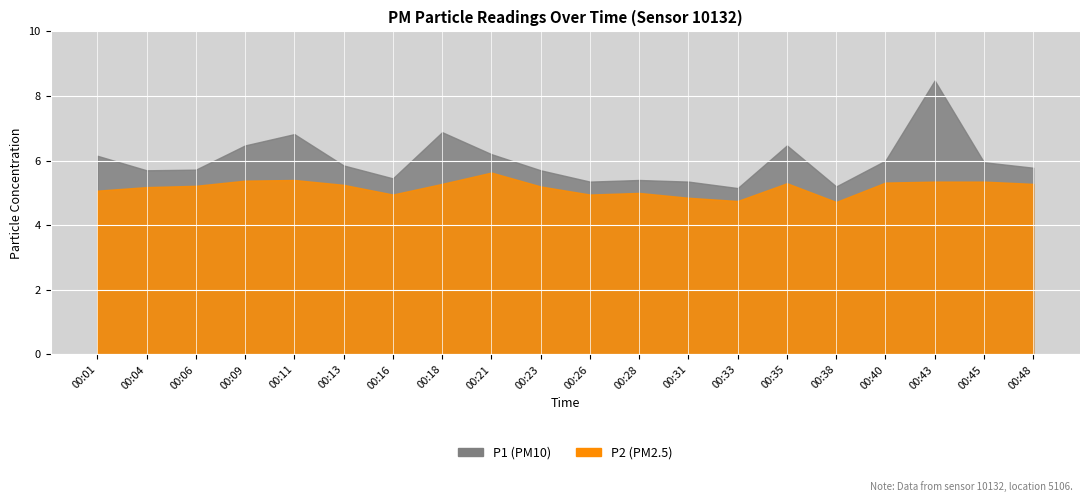

Reading left to right, what are all the values shown in this chart?

P1: 6.2	5.7	5.7	6.5	6.8	5.8	5.5	6.9	6.2	5.7	5.3	5.4	5.3	5.2	6.5	5.2	6.0	8.5	6.0	5.8
P2: 5.1	5.2	5.2	5.4	5.4	5.2	5.0	5.3	5.6	5.2	5.0	5.0	4.8	4.8	5.3	4.7	5.3	5.3	5.3	5.3